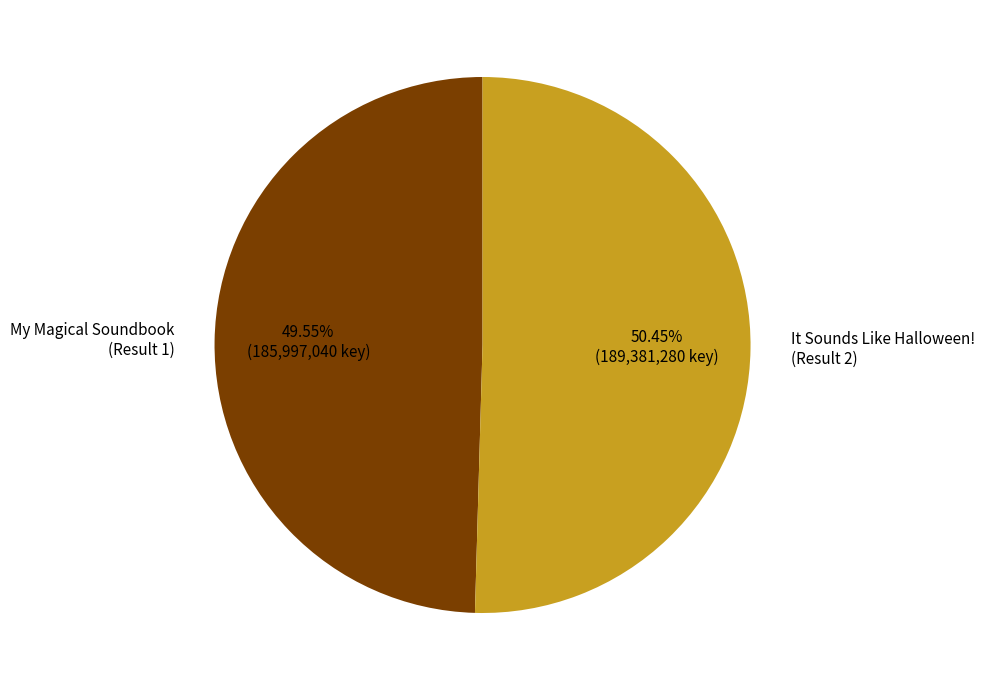

Is the sum of My Magical Soundbook (Result 1) and It Sounds Like Halloween! (Result 2) greater than half?

Yes